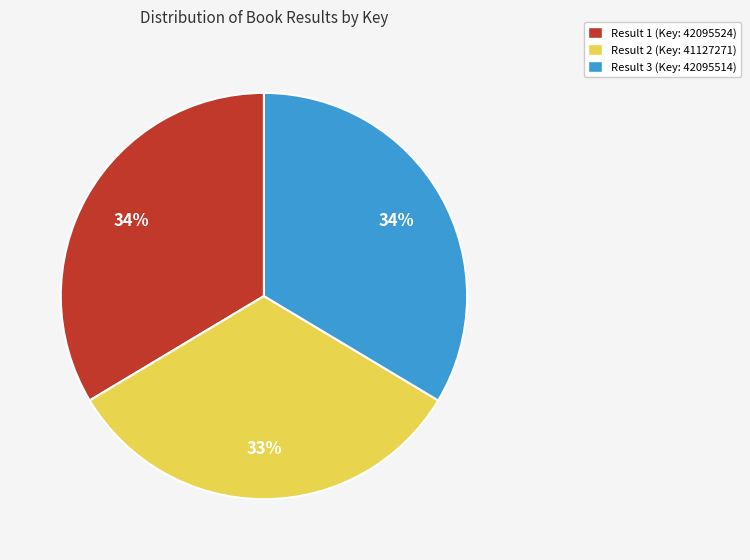

To the nearest percent, what is the average slice percentage?

33%